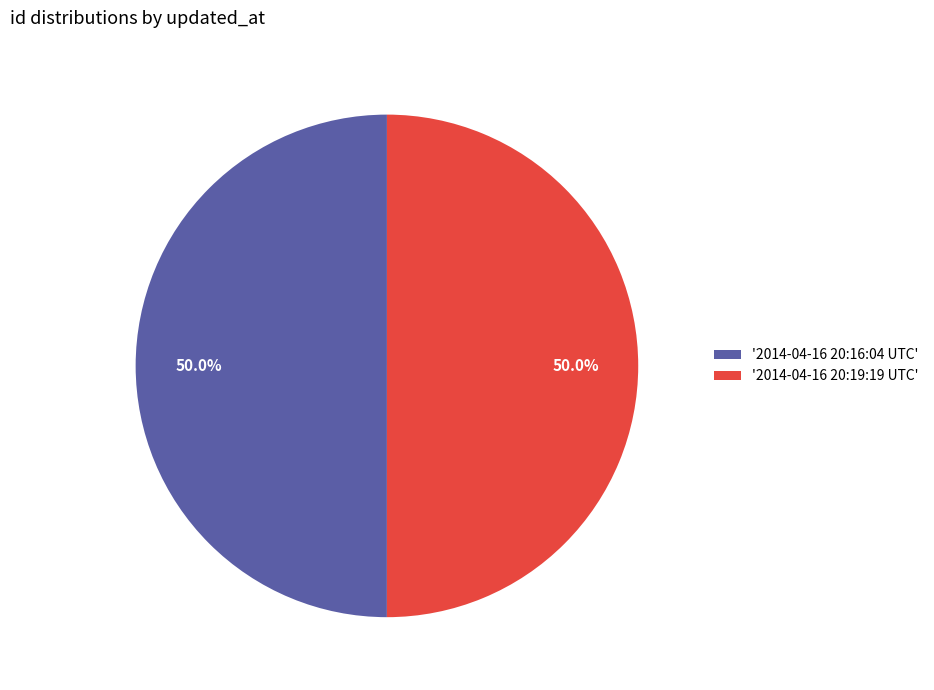

What is the ratio of the value at '2014-04-16 20:19:19 UTC' to the value at '2014-04-16 20:16:04 UTC'?

1.0